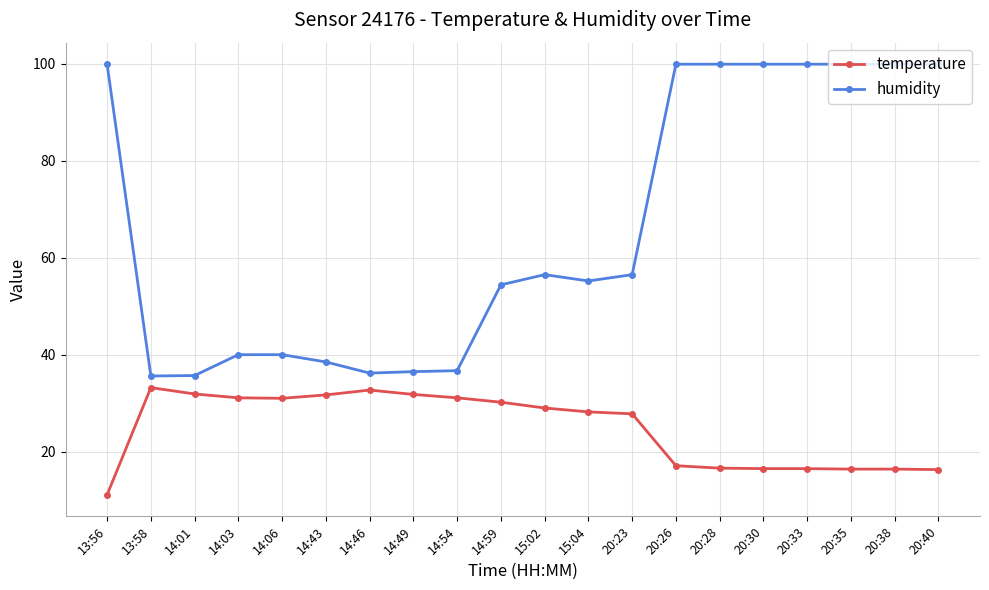

True or false: humidity and temperature intersect in this chart.

False